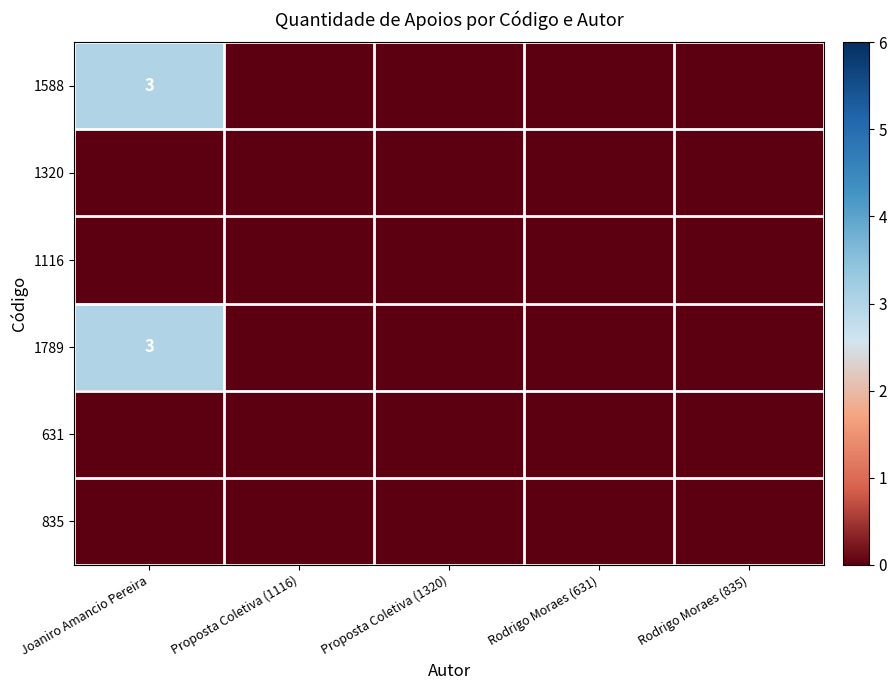

At which category is the sum across all series the highest?

Joaniro Amancio Pereira